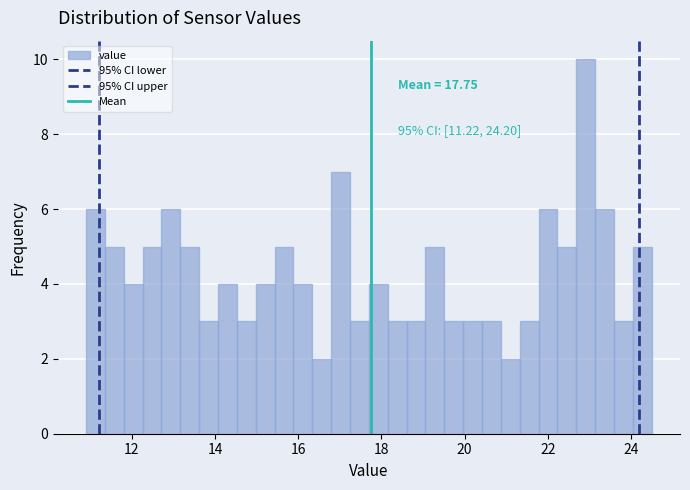

Around what value on the x-axis is the tallest bar? Give the approximate position of its centre, as read against the axis.

23.0